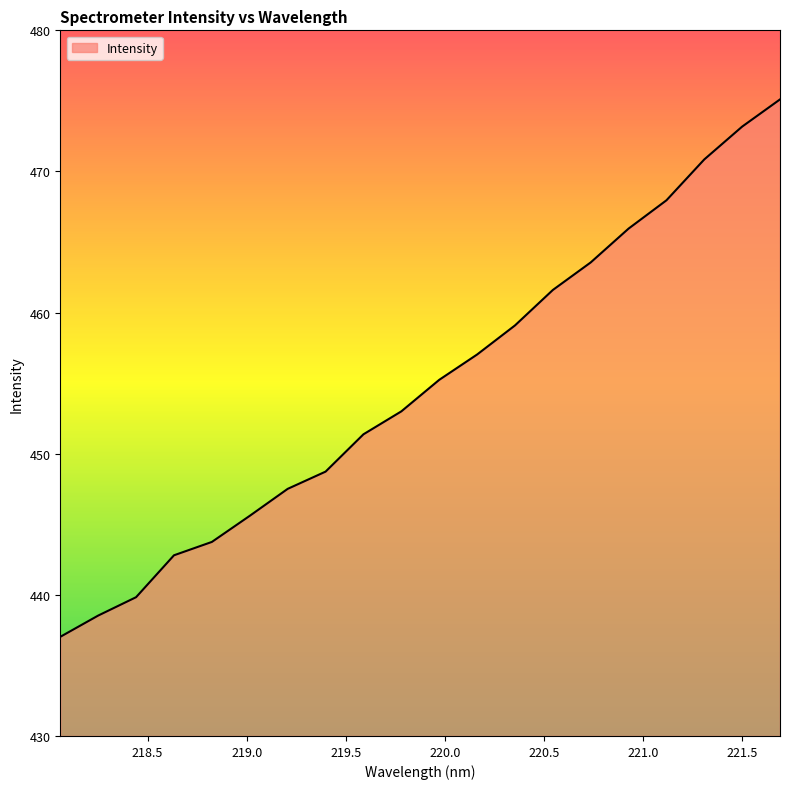

What is the minimum value shown in the chart?

437.0